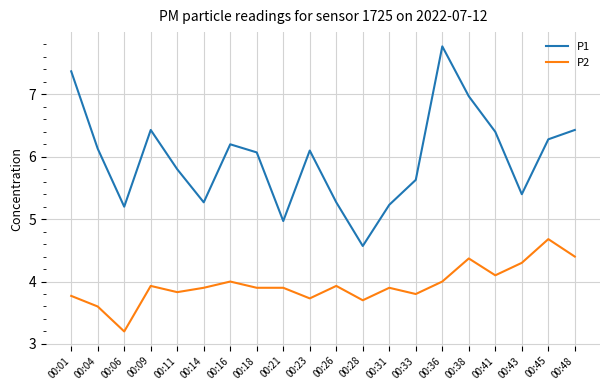

At which label is P2 closest to 3?

00:06